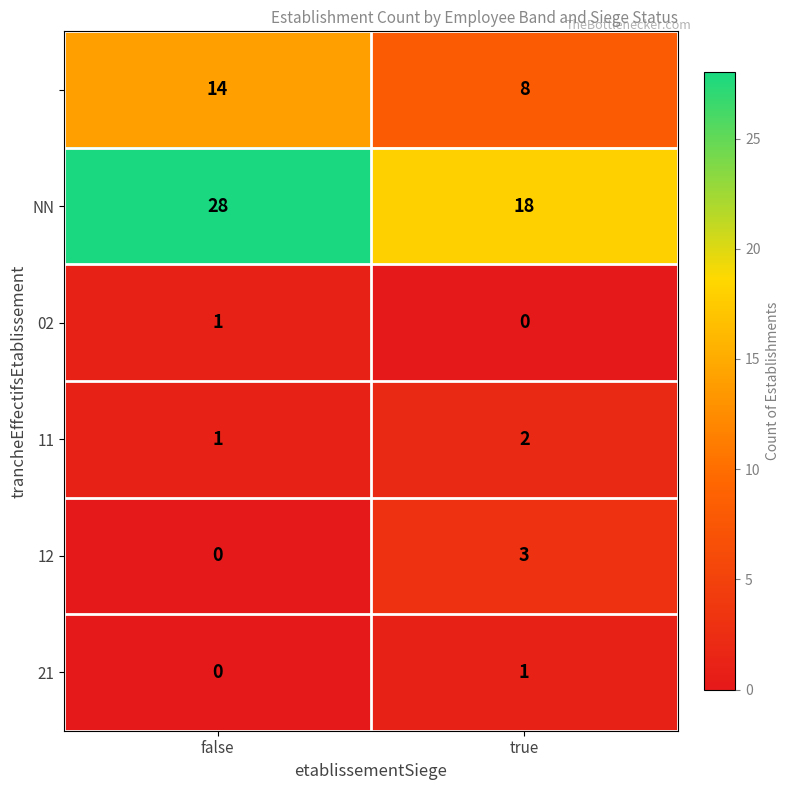

At how many categories does at least one series exceed 6?

2